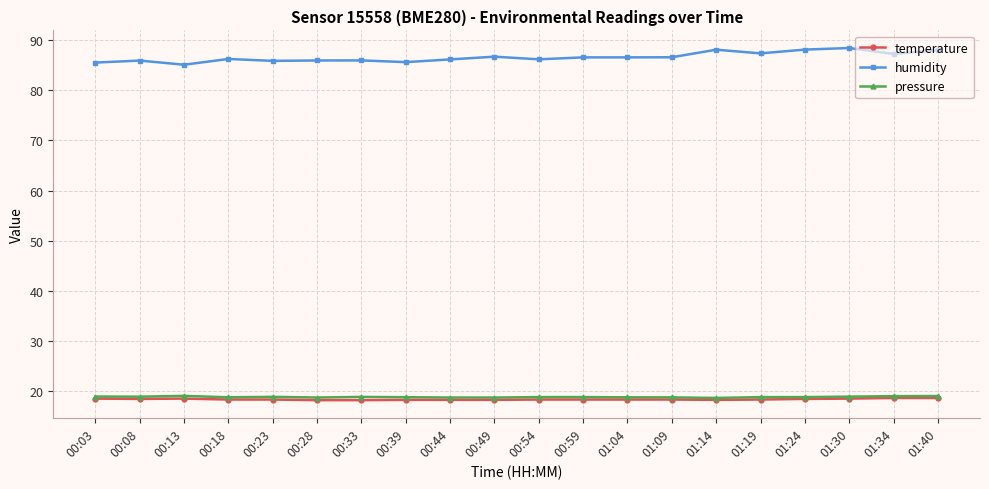

What is the difference between the highest and lowest values at 00:59?

68.3